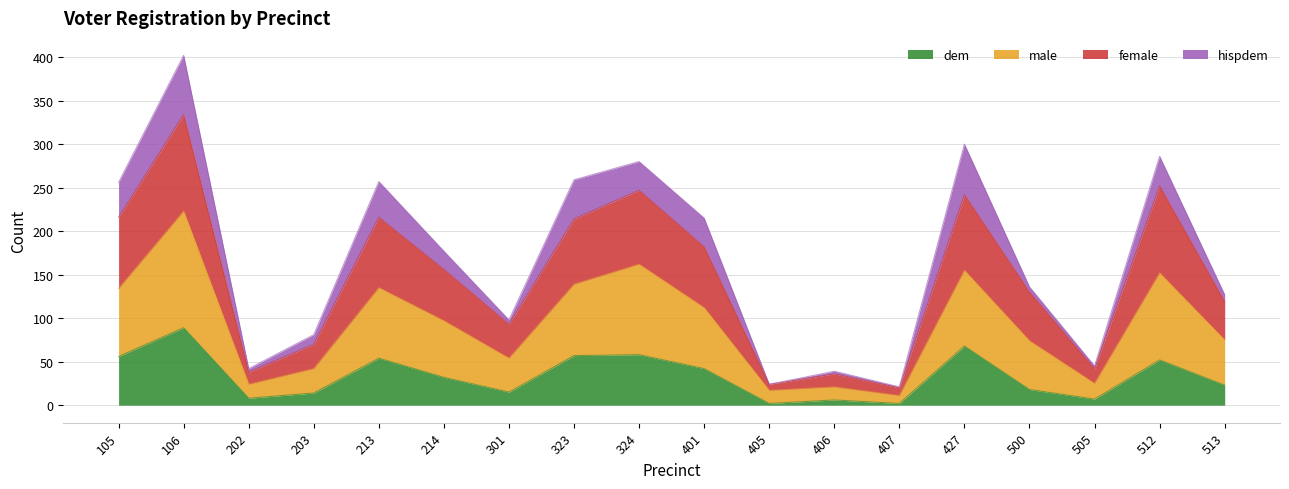

What is the maximum value for dem?

89